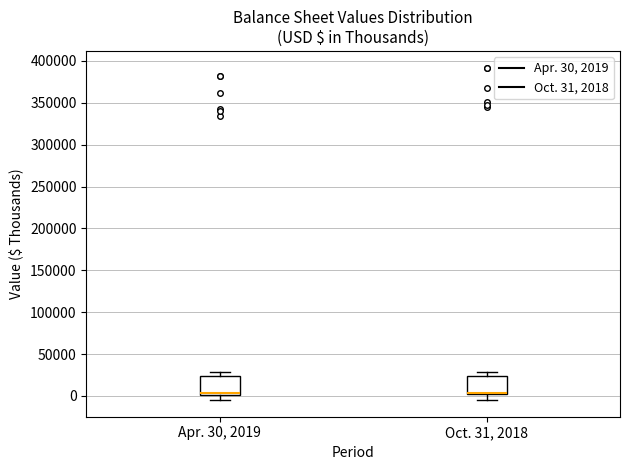

Where is the upper edge of the box for Oct. 31, 2018 on the y-axis? The values are not printed on the chart, so give them approximately, as read against the axis.

25000